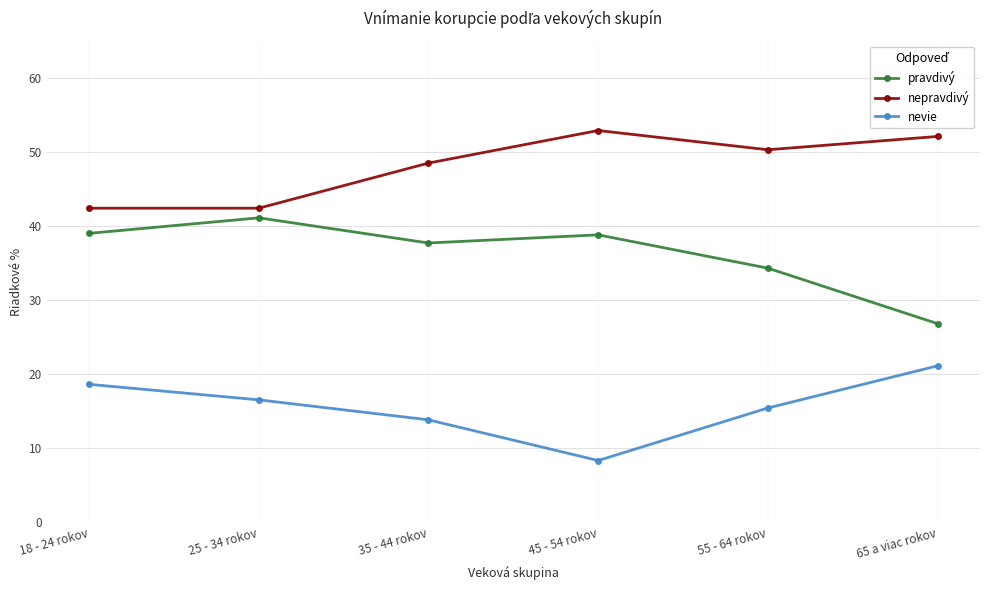

What is the label of the 3rd point from the left?

35 - 44 rokov